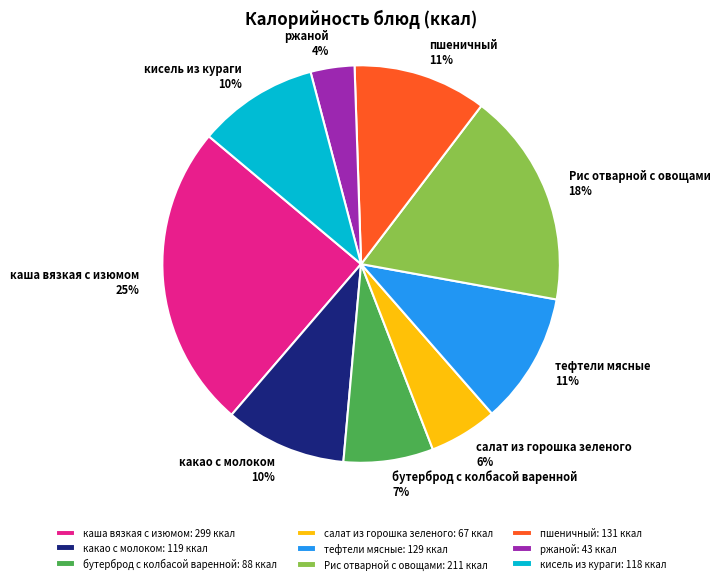

What is the ratio of the value at каша вязкая с изюмом to the value at тефтели мясные?

2.3